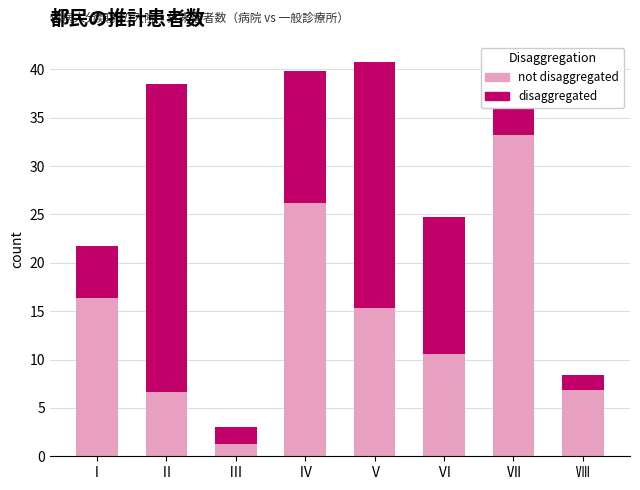

What is the total value across all series at Ⅱ?

38.5